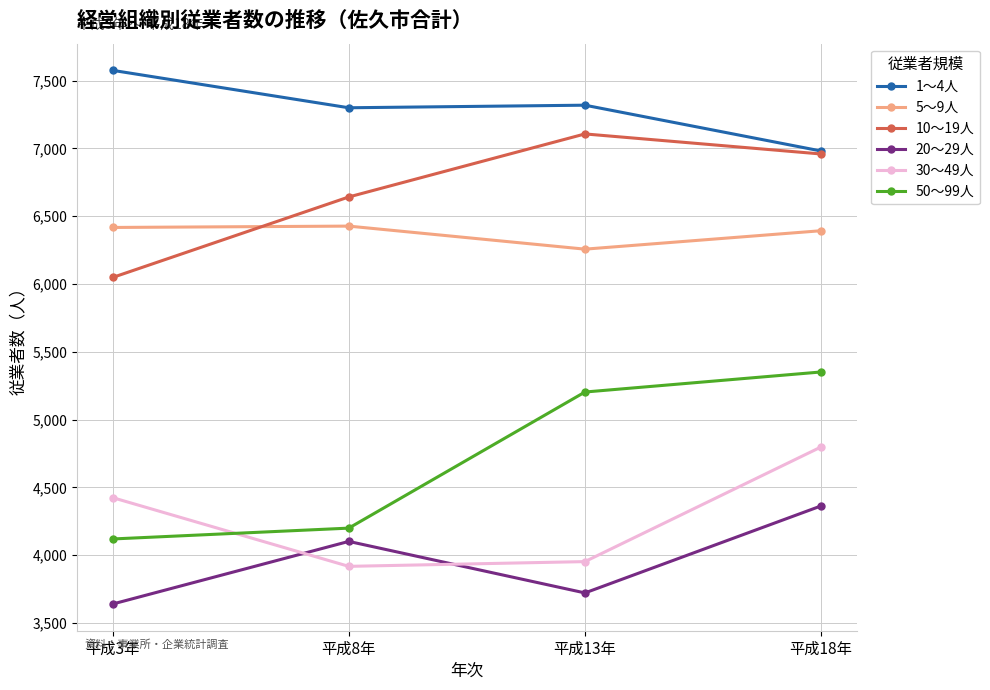

Rank the series by their maximum value, from lowest to highest.

20～29人, 30～49人, 50～99人, 5～9人, 10～19人, 1～4人